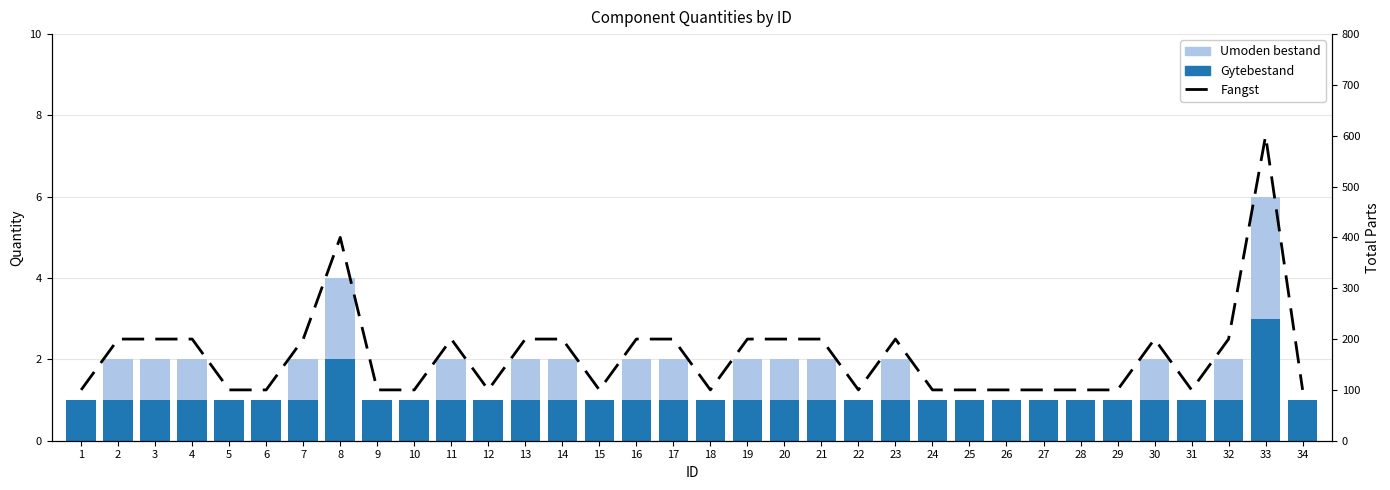

Reading left to right, extract all data points from this chart.

Gytebestand: 1=1	2=1	3=1	4=1	5=1	6=1	7=1	8=2	9=1	10=1	11=1	12=1	13=1	14=1	15=1	16=1	17=1	18=1	19=1	20=1	21=1	22=1	23=1	24=1	25=1	26=1	27=1	28=1	29=1	30=1	31=1	32=1	33=3	34=1
Umoden bestand: 1=0	2=1	3=1	4=1	5=0	6=0	7=1	8=2	9=0	10=0	11=1	12=0	13=1	14=1	15=0	16=1	17=1	18=0	19=1	20=1	21=1	22=0	23=1	24=0	25=0	26=0	27=0	28=0	29=0	30=1	31=0	32=1	33=3	34=0
Fangst: 1=100	2=200	3=200	4=200	5=100	6=100	7=200	8=400	9=100	10=100	11=200	12=100	13=200	14=200	15=100	16=200	17=200	18=100	19=200	20=200	21=200	22=100	23=200	24=100	25=100	26=100	27=100	28=100	29=100	30=200	31=100	32=200	33=600	34=100